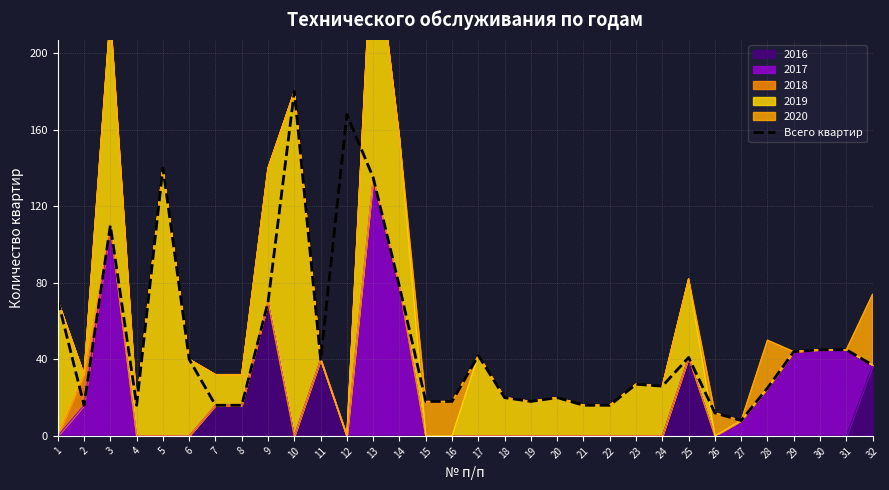

True or false: there are more than 2 points higher than both neighbors.

True